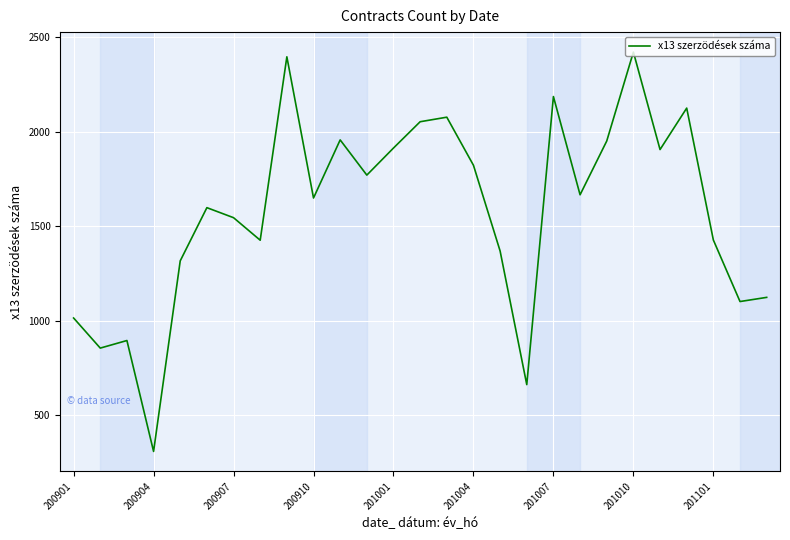

What is the maximum value shown in the chart?

2420